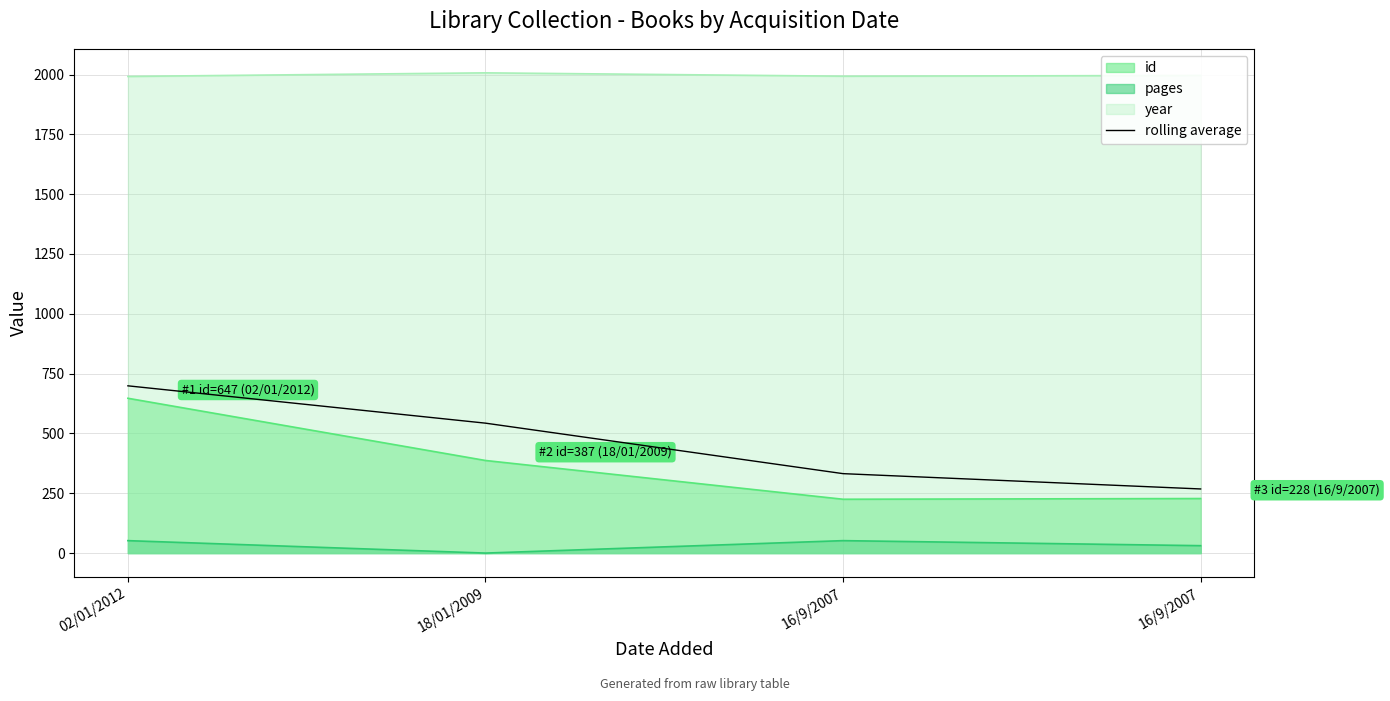

How many series are shown in this chart?

4